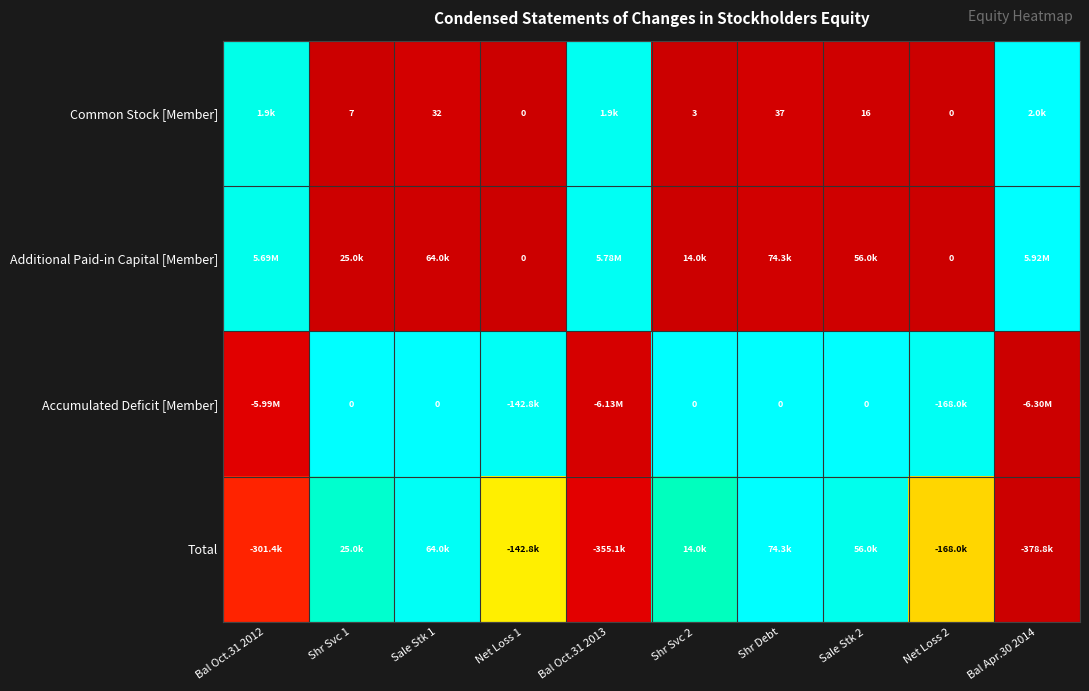

At how many categories does at least one series exceed 0?

10